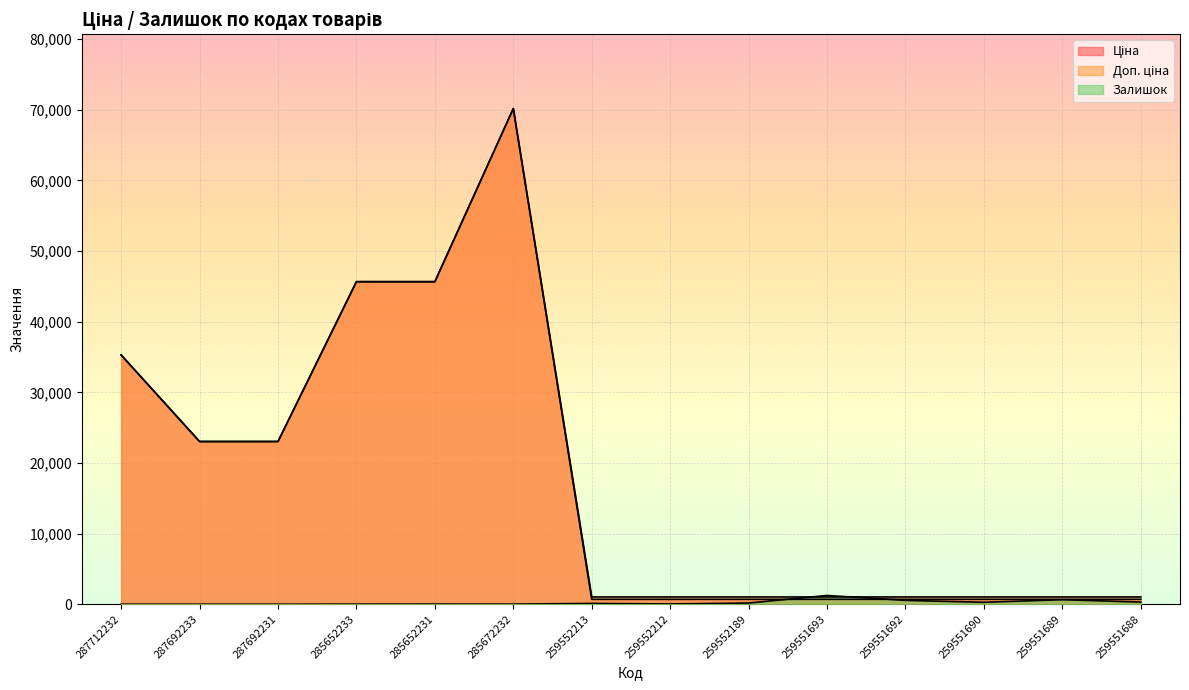

What are all the series names shown in the legend?

Ціна, Доп. ціна, Залишок